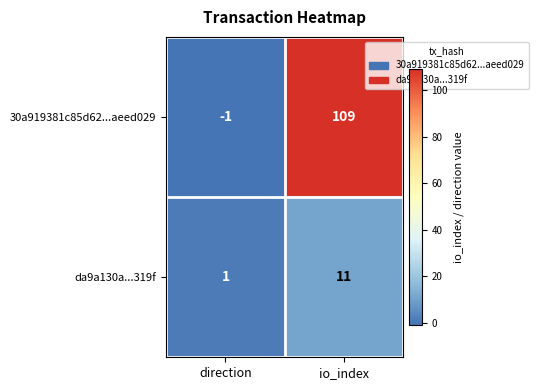

What is the difference between the da9a130a...319f values at direction and io_index?

10